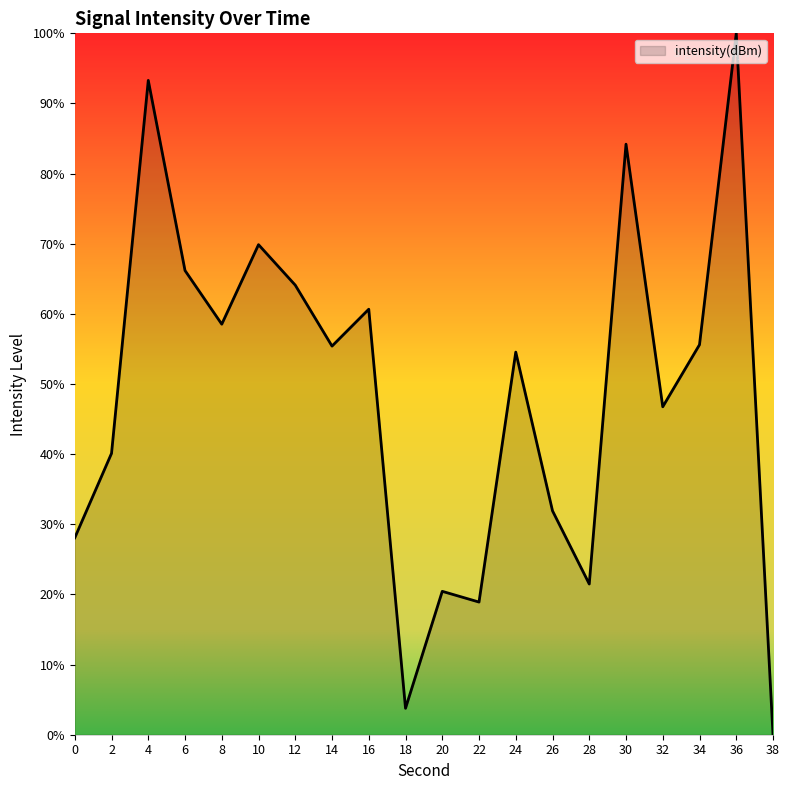

Approximately how many times larger is the value at 34 compared to 22?

2.9